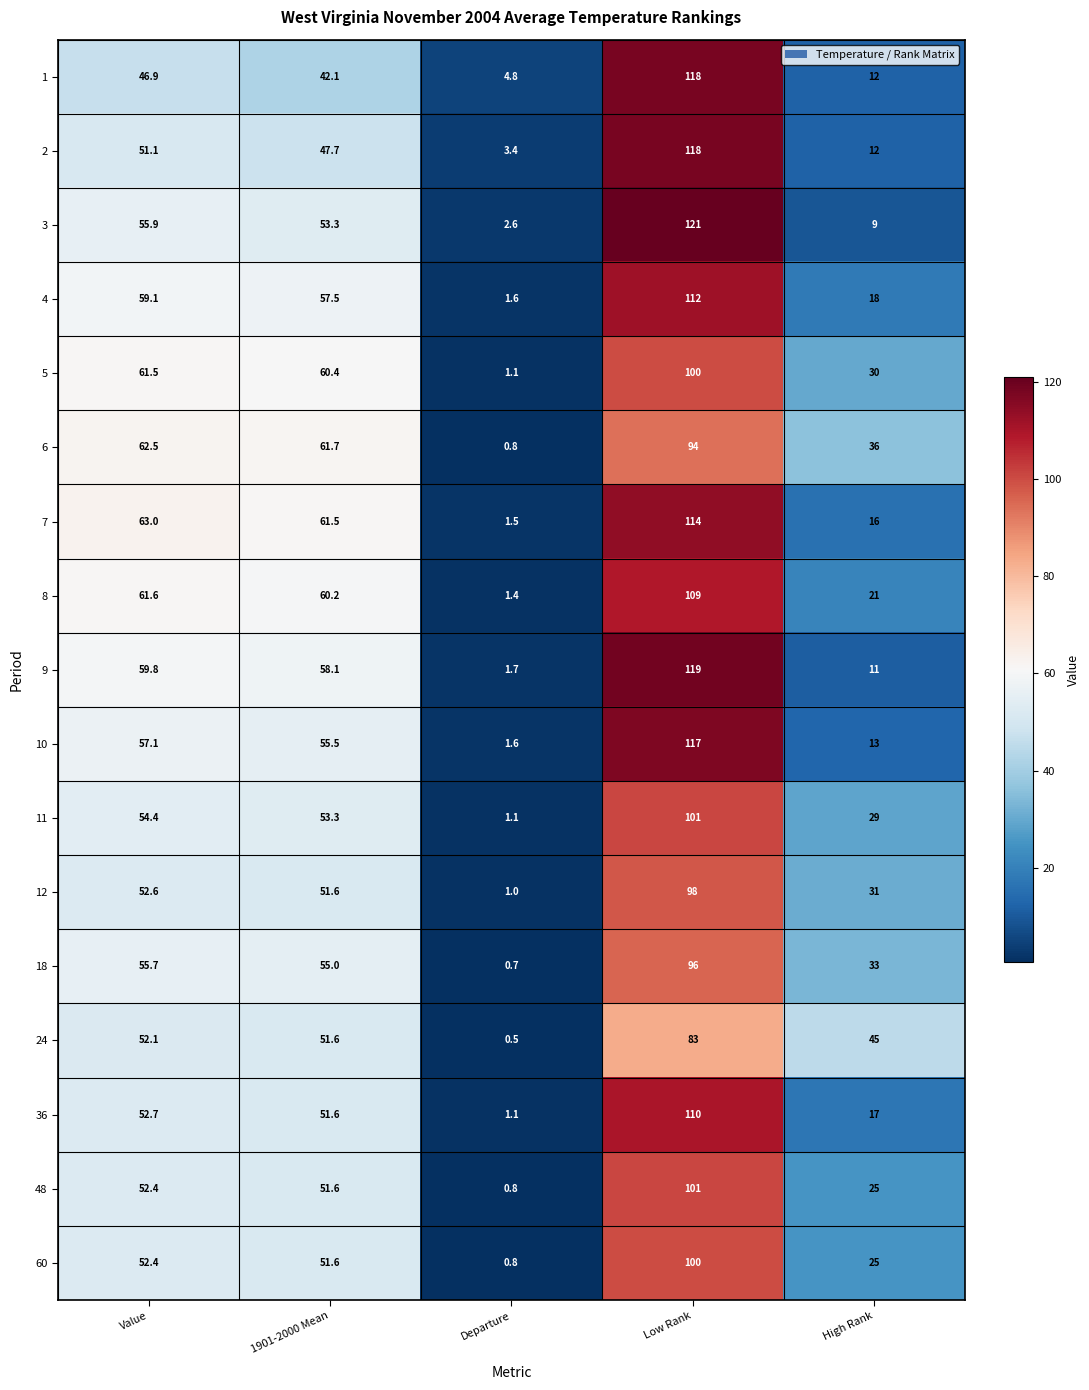

What is the difference between the highest and lowest values at 1901-2000 Mean?

19.6